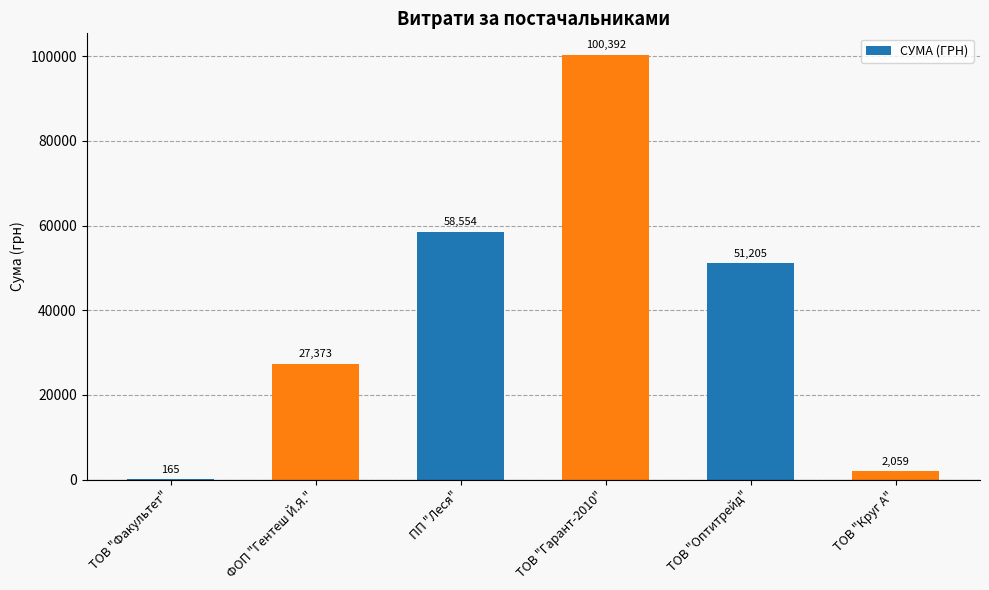

True or false: the data shows 51204.7 at ТОВ "Оптитрейд".

True